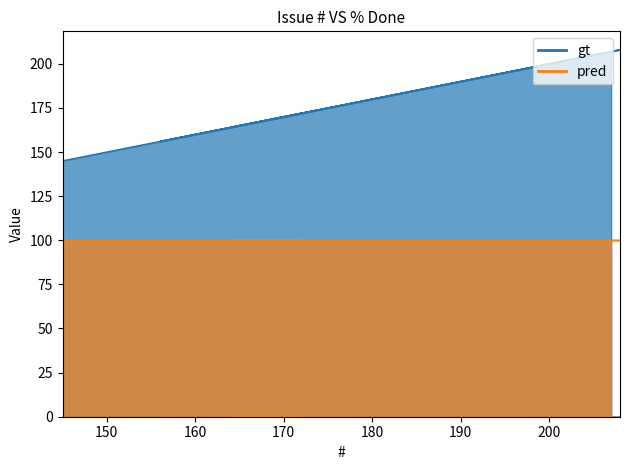

What position from the right is 156?

6